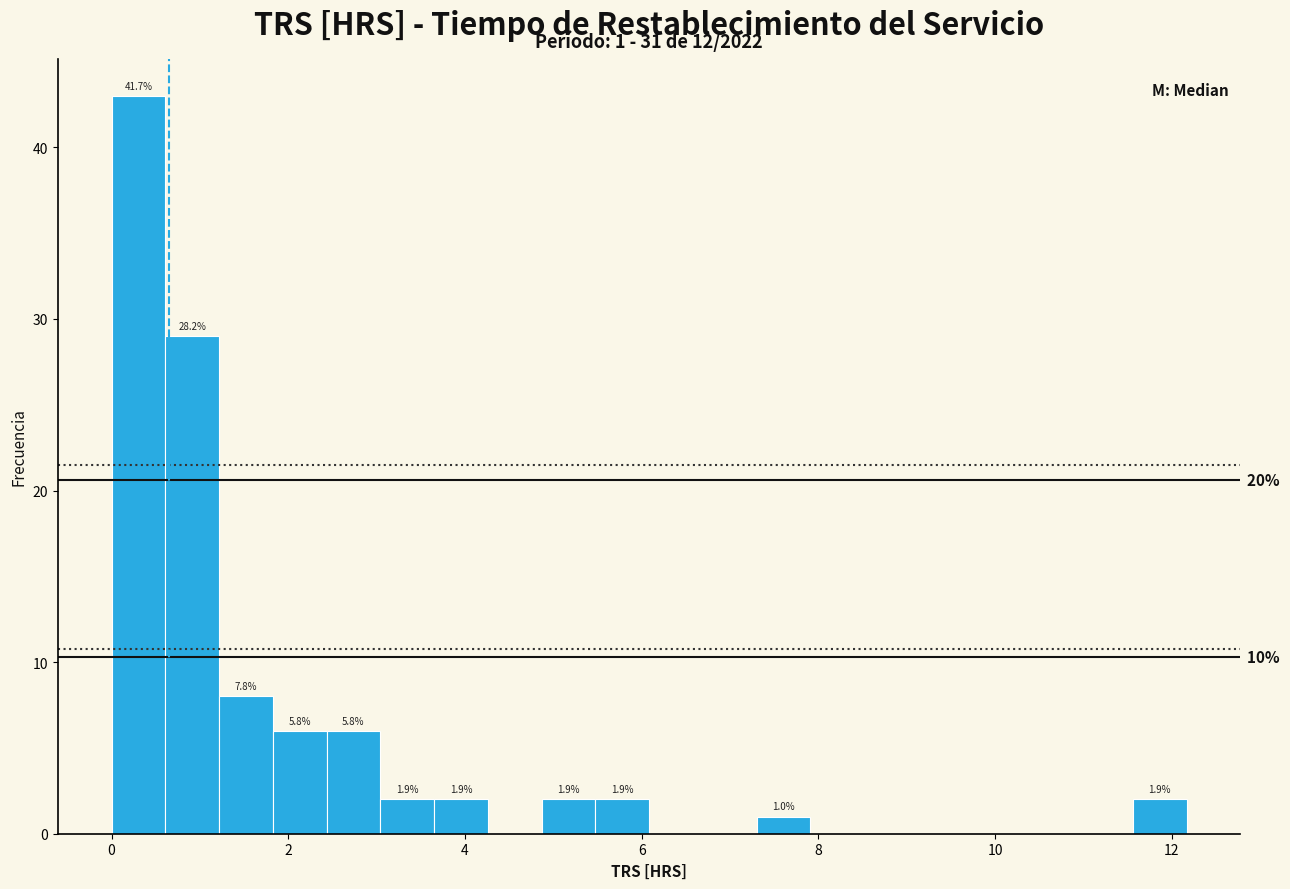

Around what value on the x-axis is the tallest bar? Give the approximate position of its centre, as read against the axis.

0.4